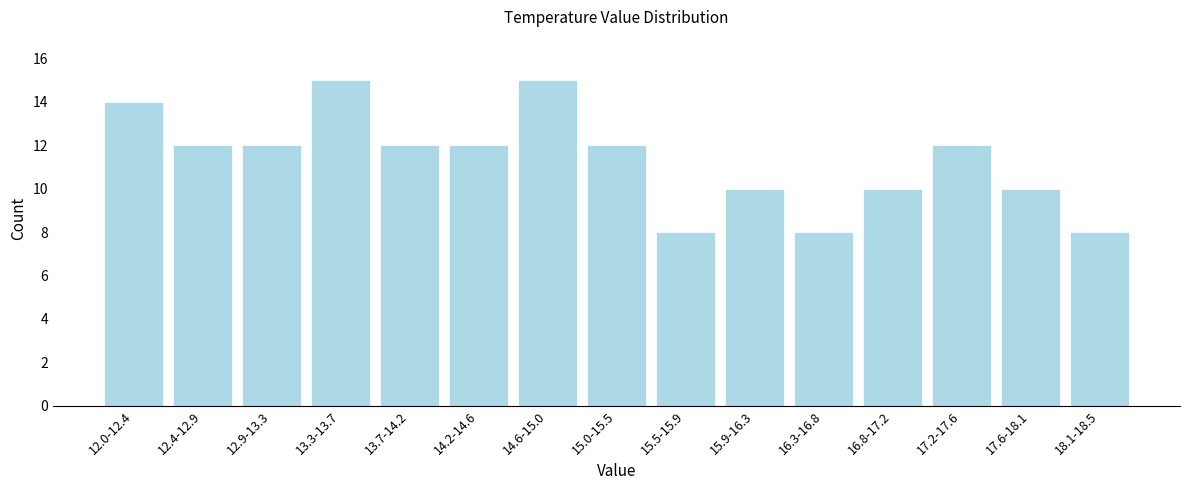

Reading right to left, transcribe all the data shown in this chart.

8	10	12	10	8	10	8	12	15	12	12	15	12	12	14